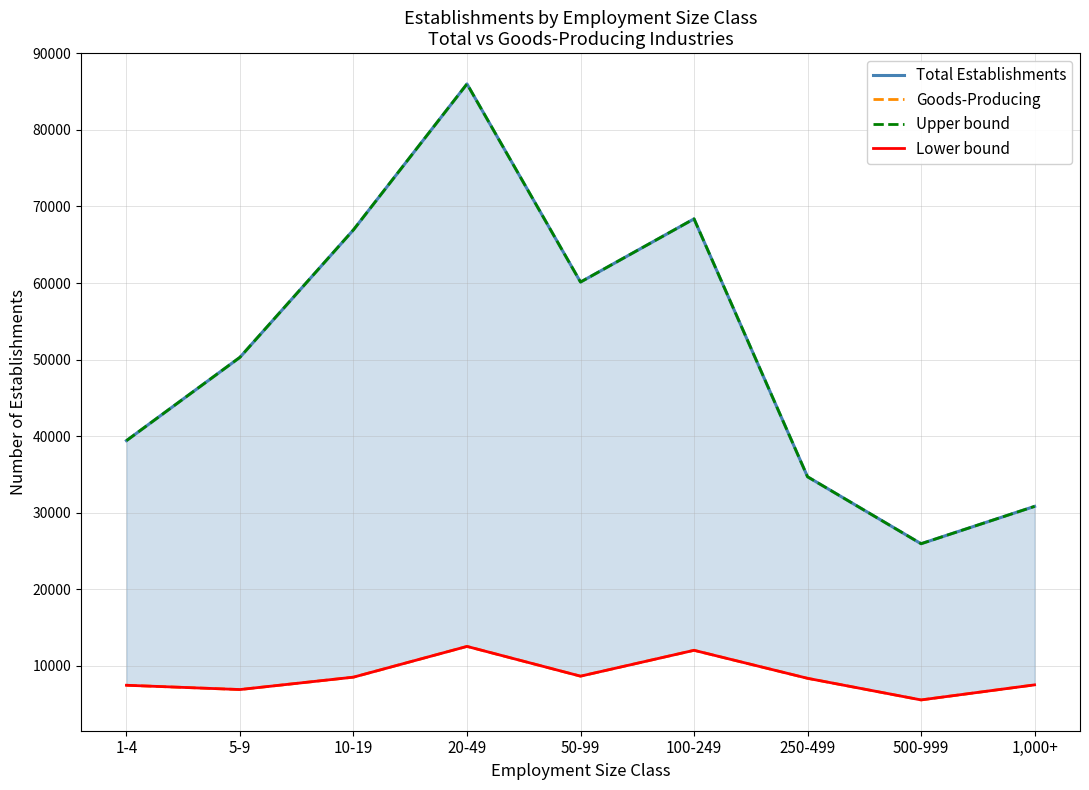

At 1-4, list the series in order from largest to smallest.

Total Establishments, Upper bound, Goods-Producing, Lower bound